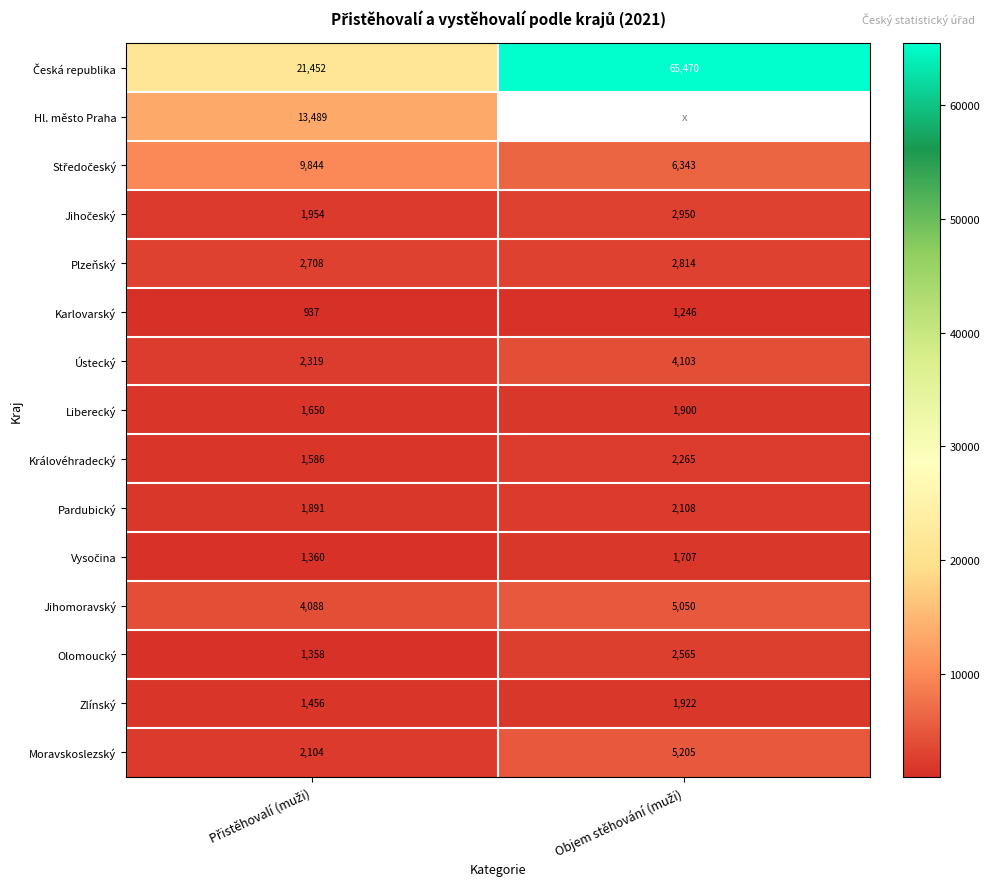

What is the sum of all Ústecký values?

6422